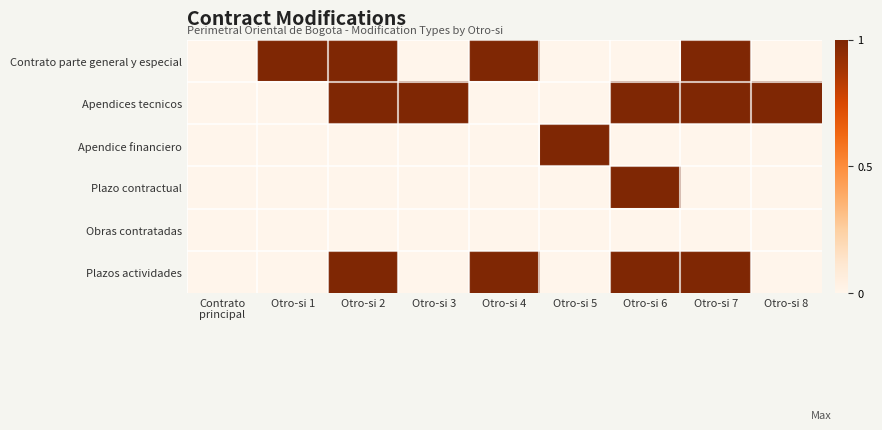

Which has a higher value, Otro-si 8 or Otro-si 5?

Otro-si 8